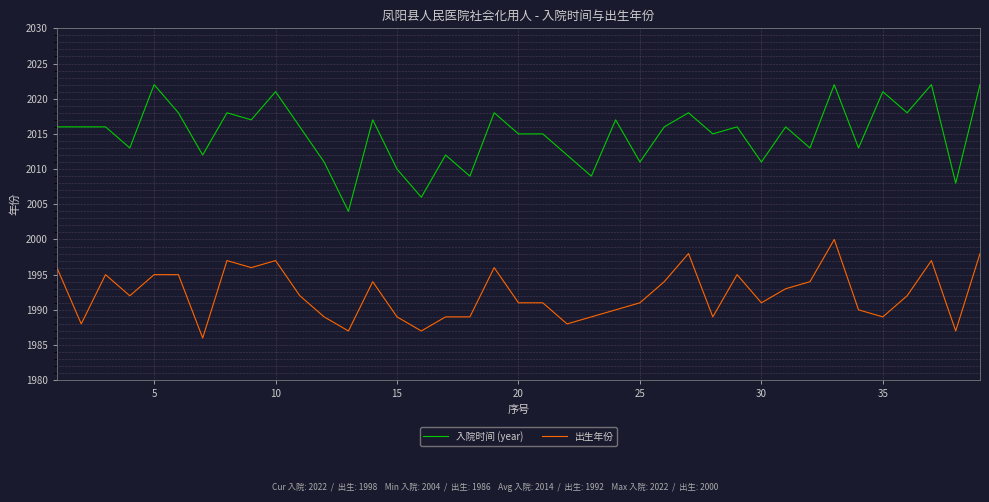

What is the greatest value displayed?

2022